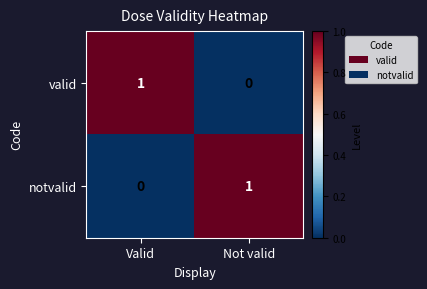

At which label does valid reach its peak?

Valid